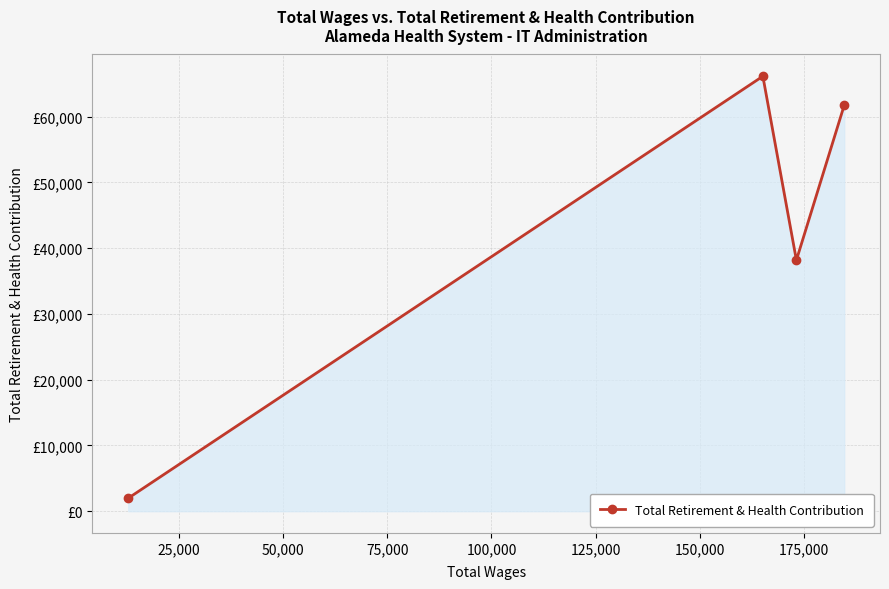

True or false: there are more than 2 points higher than both neighbors.

False